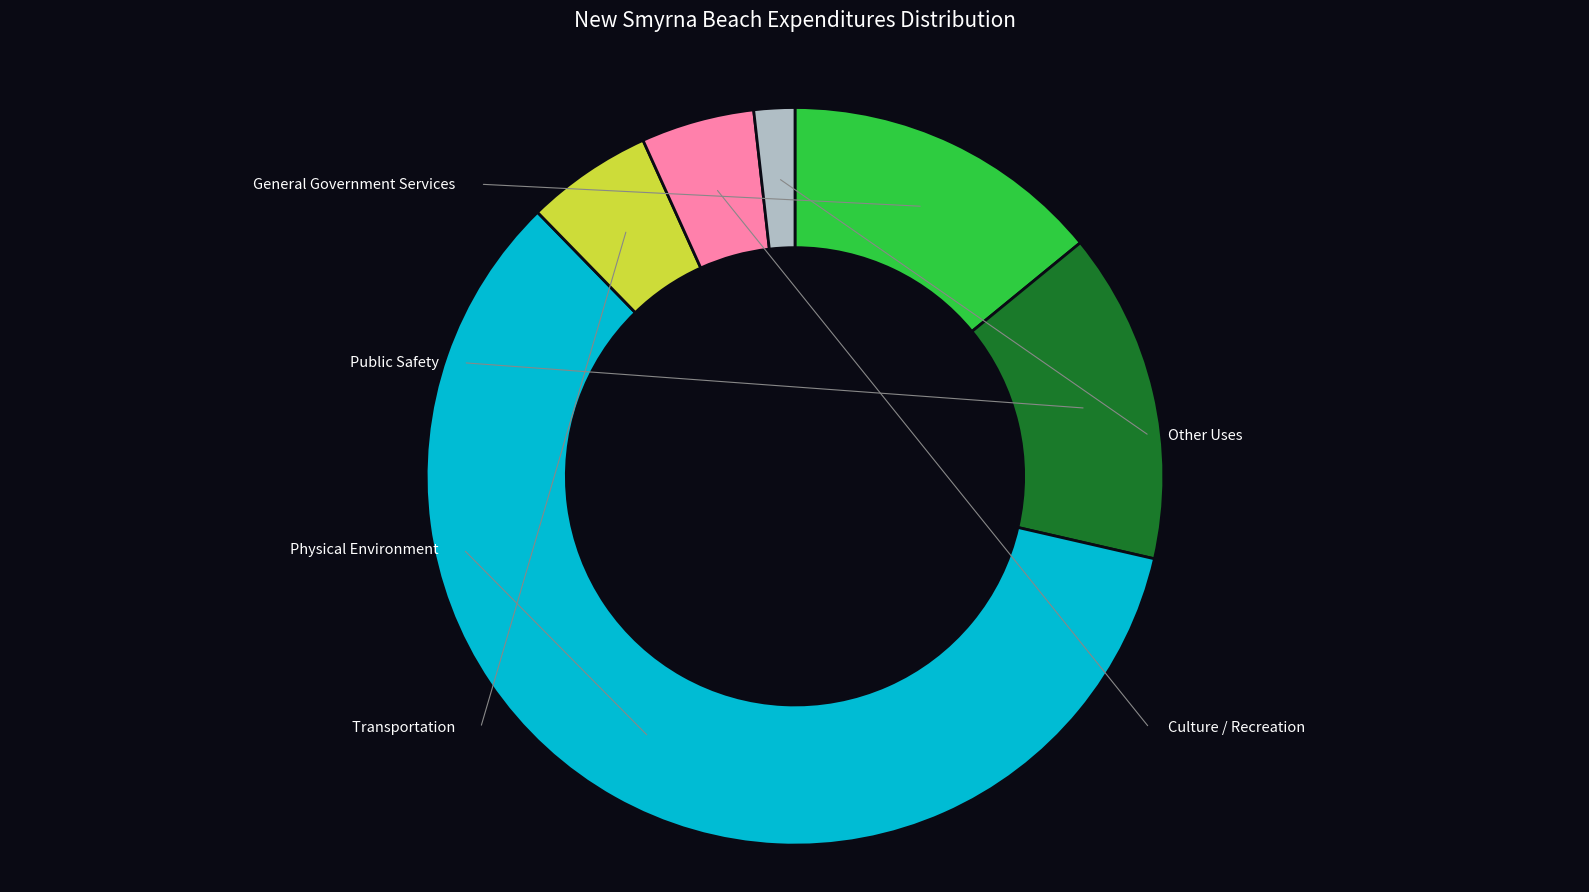

Does any single category account for the majority?

Yes